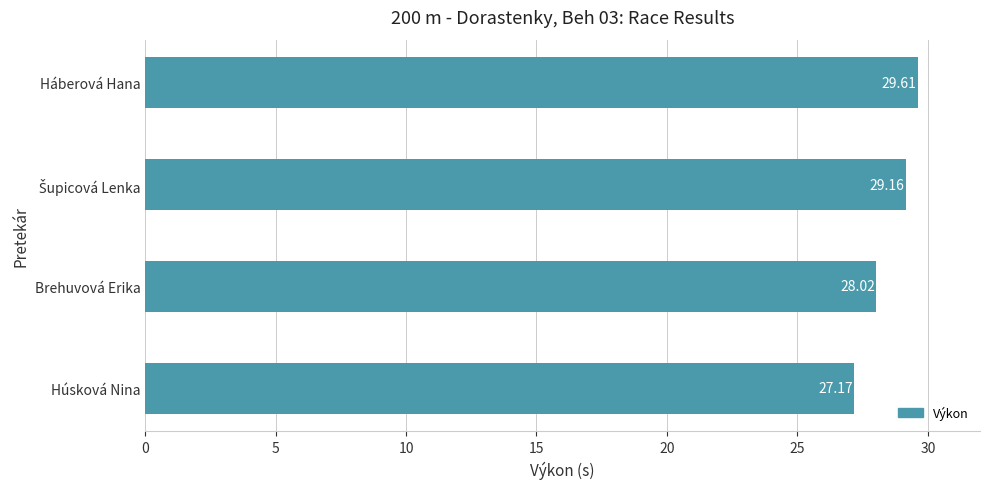

What is the difference between the maximum and minimum values?

2.4